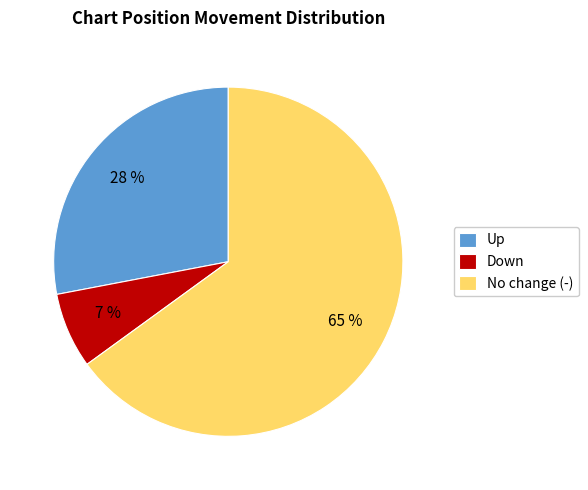

What is the smallest slice in the pie chart?

Down